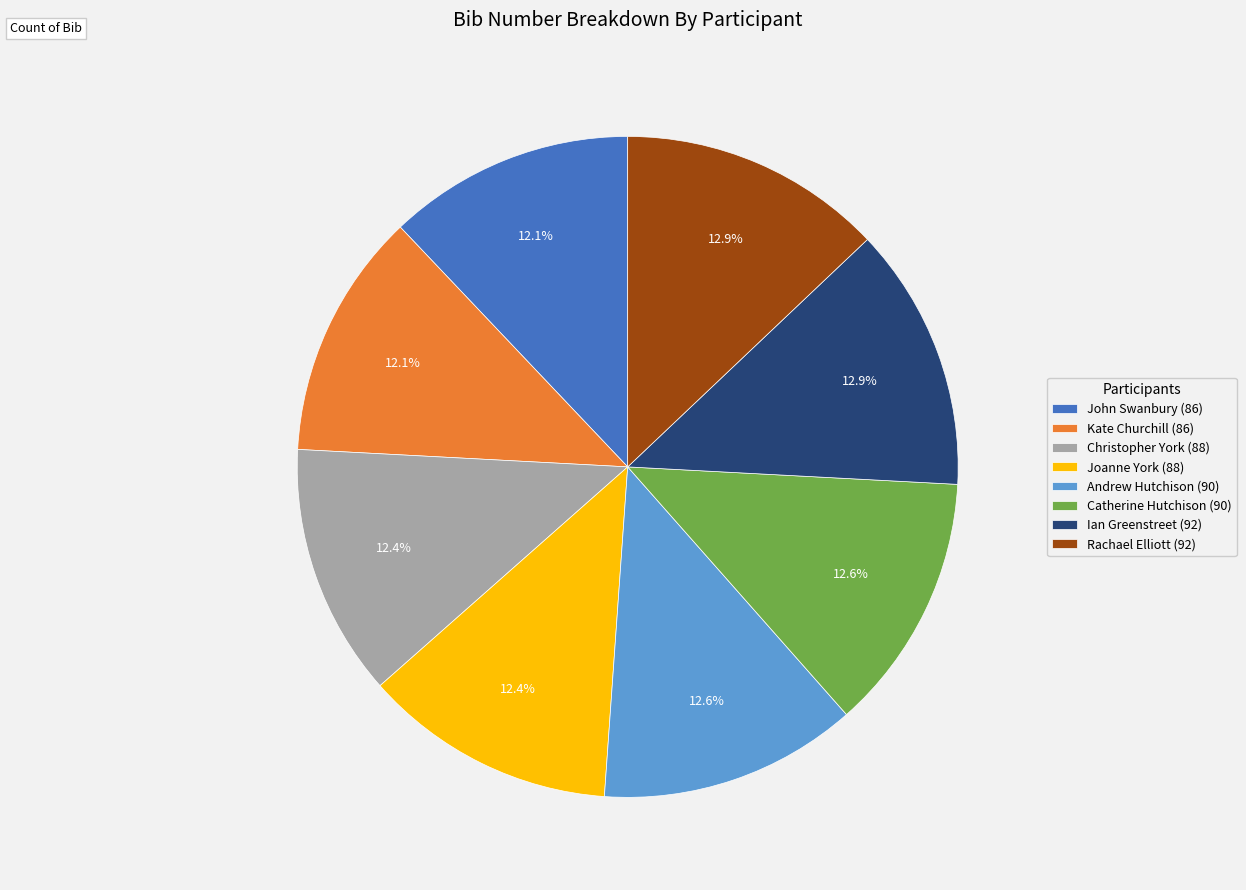

What is the ratio of the value at Rachael Elliott (92) to the value at Joanne York (88)?

1.0